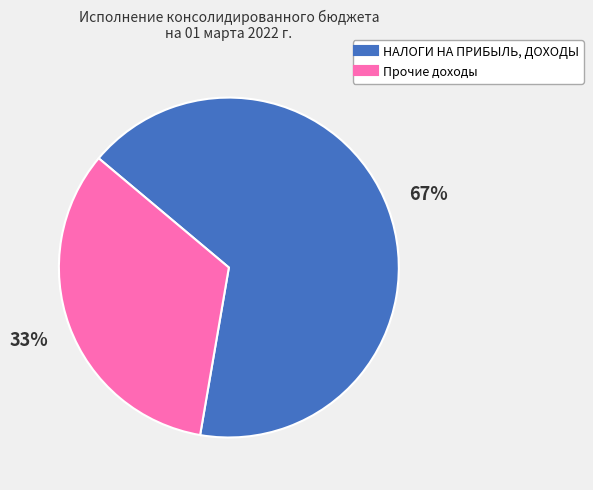

To the nearest percent, what is the average slice percentage?

50%